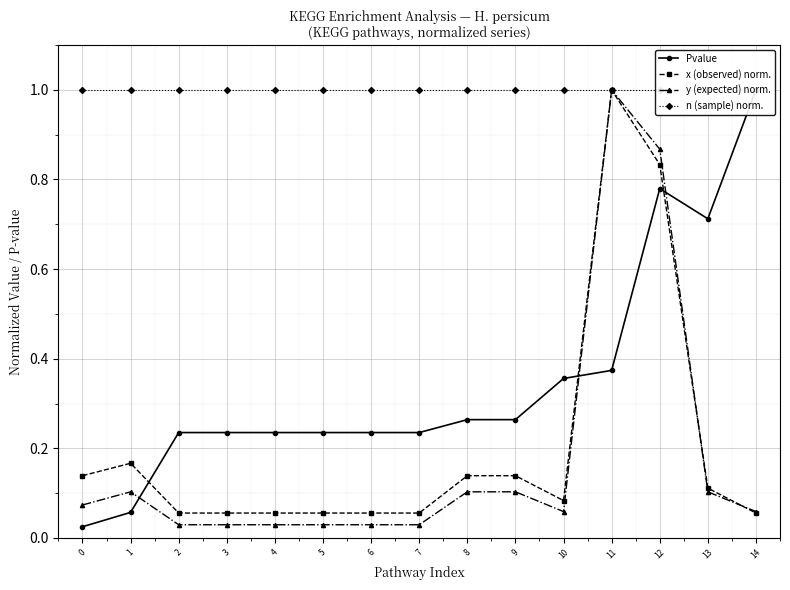

At which label does x (observed) norm. reach its minimum?

2